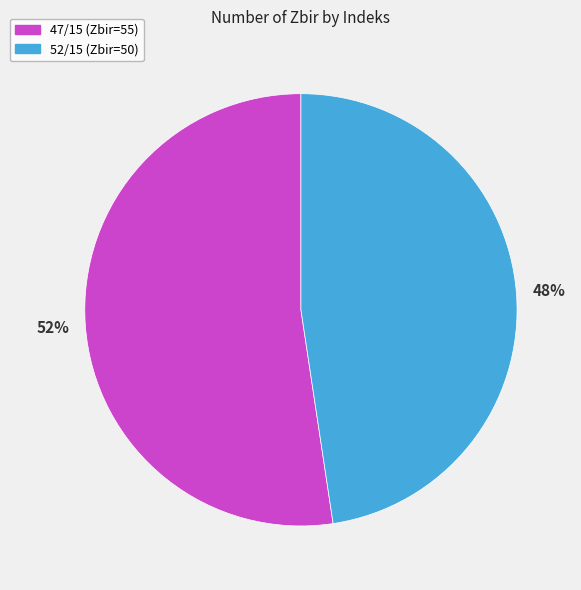

Which category has the smallest portion of the pie?

52/15